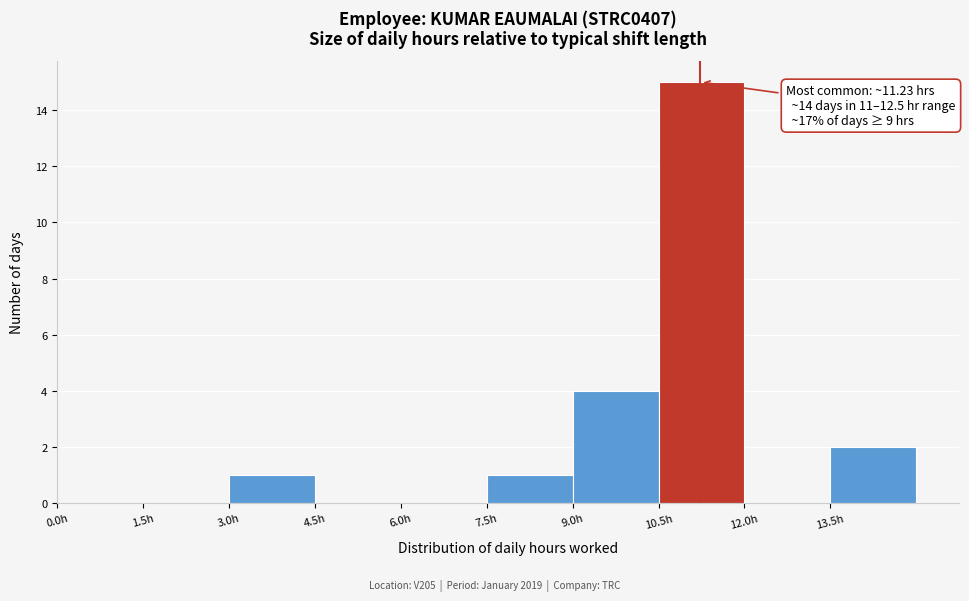

Over which range of the x-axis is the bar tallest?

10.5 to 12.0